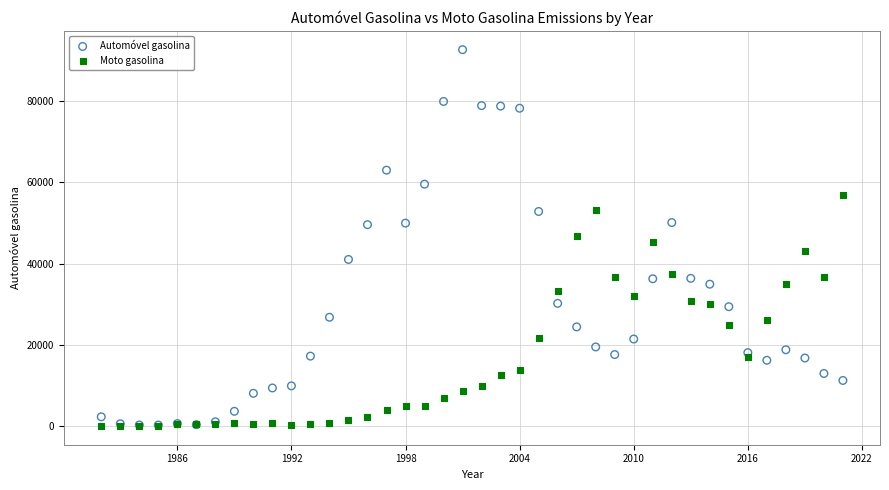

What are all the series names shown in the legend?

Automóvel gasolina, Moto gasolina